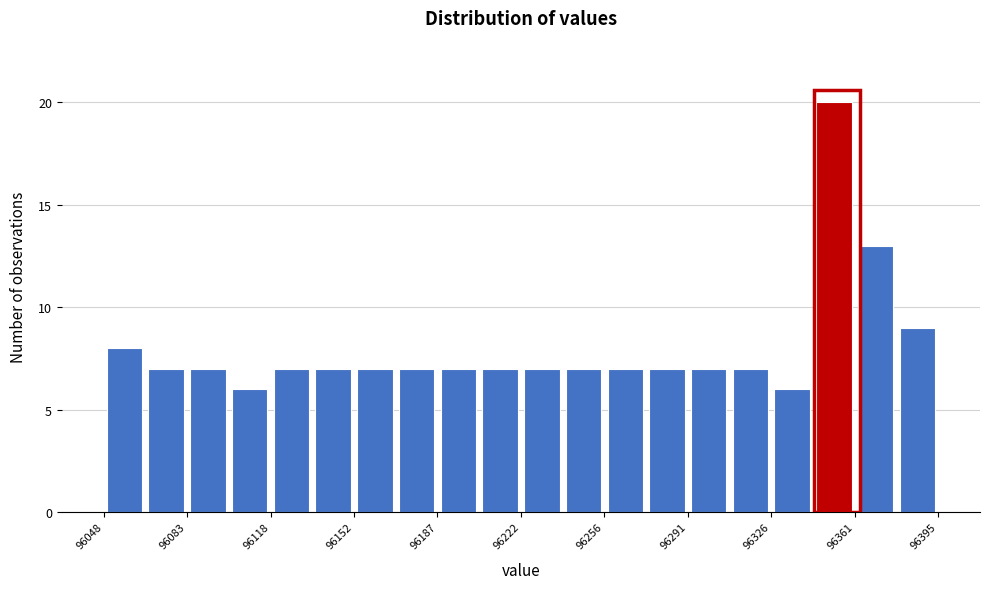

Around what value on the x-axis is the tallest bar? Give the approximate position of its centre, as read against the axis.

96350